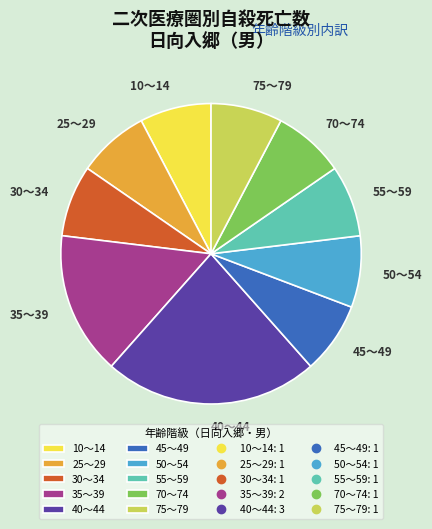

What is the ratio of the value at 55～59 to the value at 50～54?

1.0